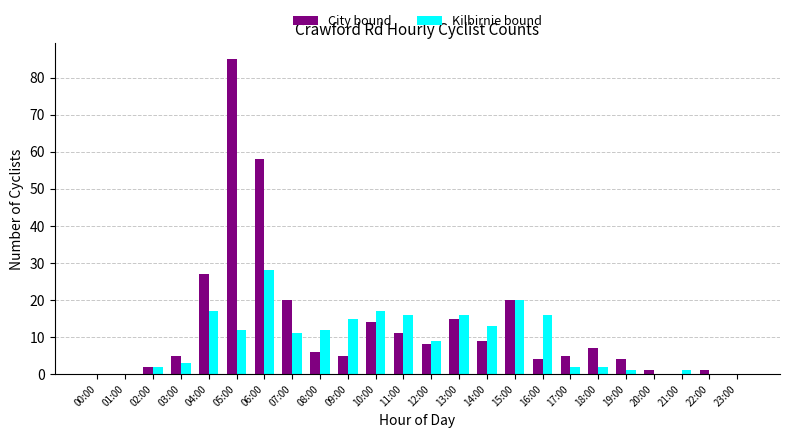

What is the total value across all series at 03:00?

8